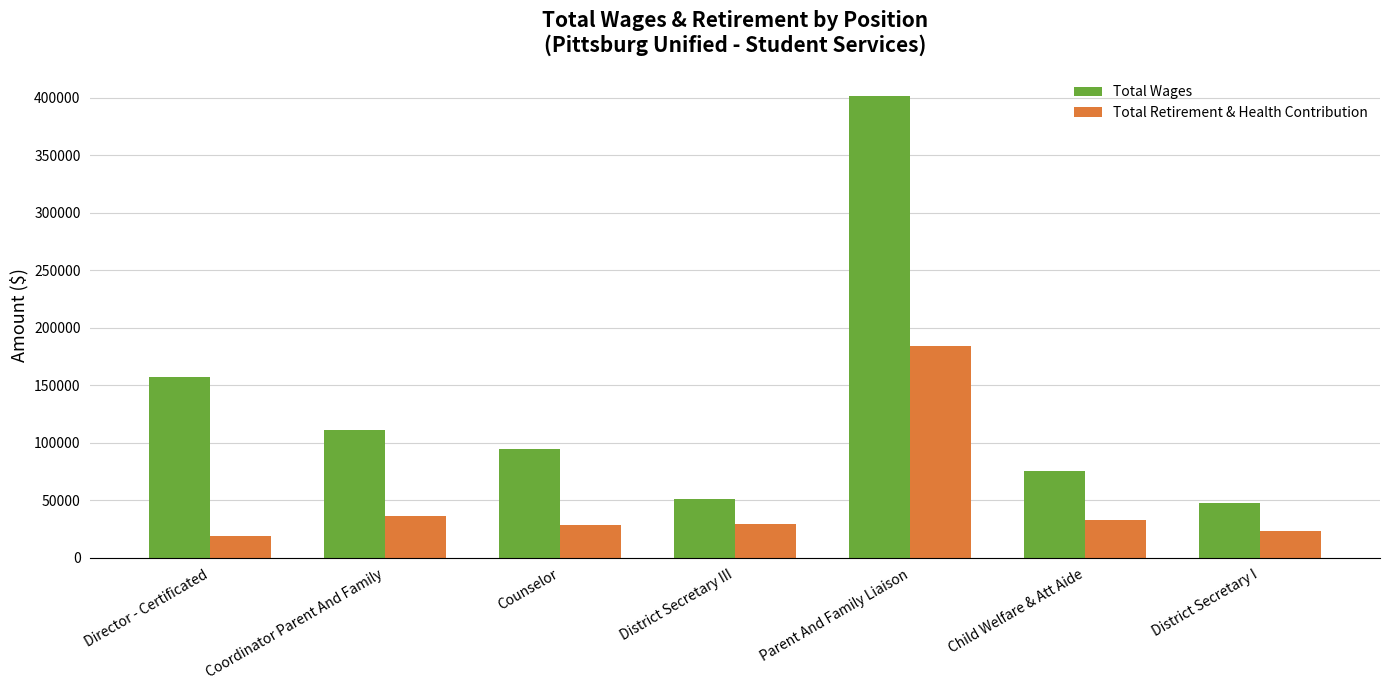

What are all the series names shown in the legend?

Total Wages, Total Retirement & Health Contribution